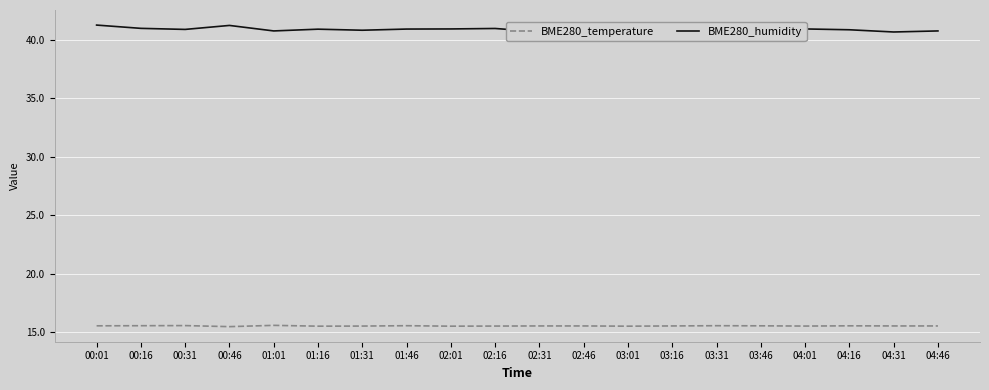

What is the greatest value displayed?

41.2